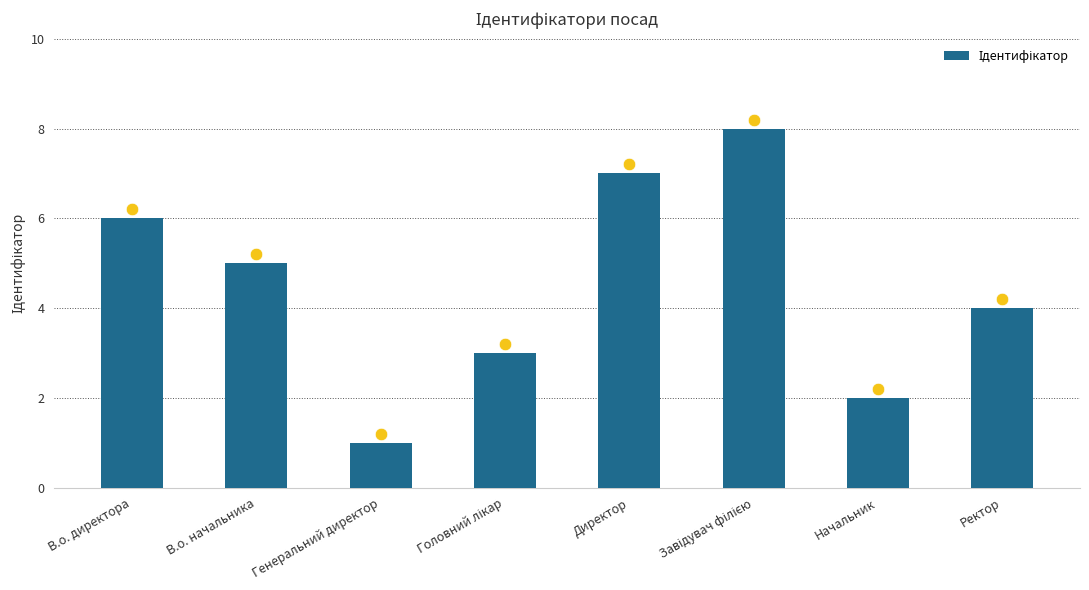

What is the value of the 3rd bar from the left?

1